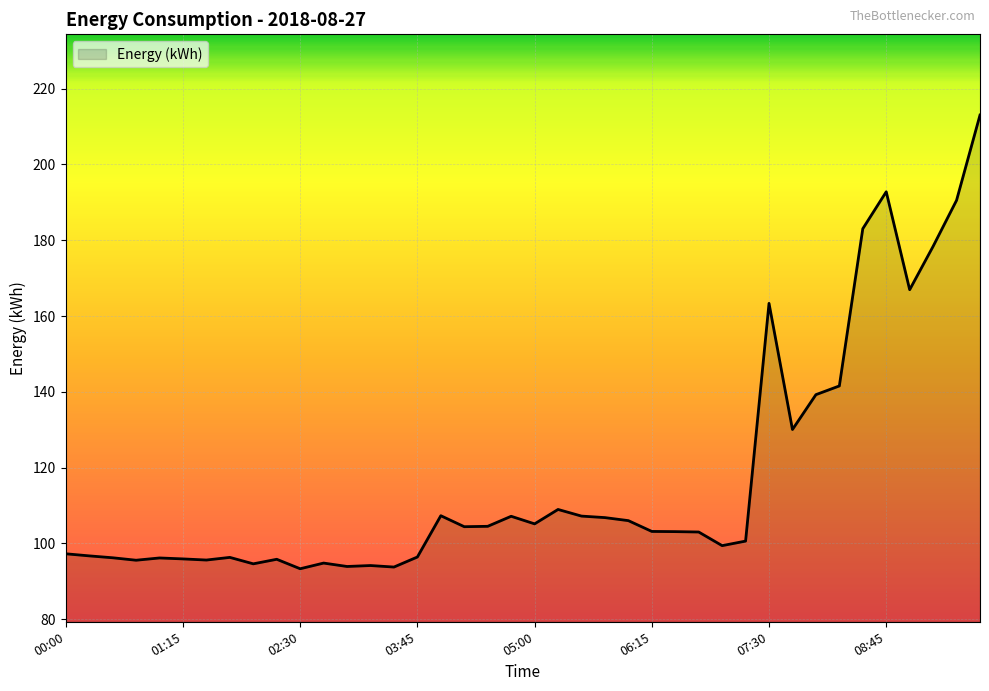

What is the greatest value displayed?

213.1